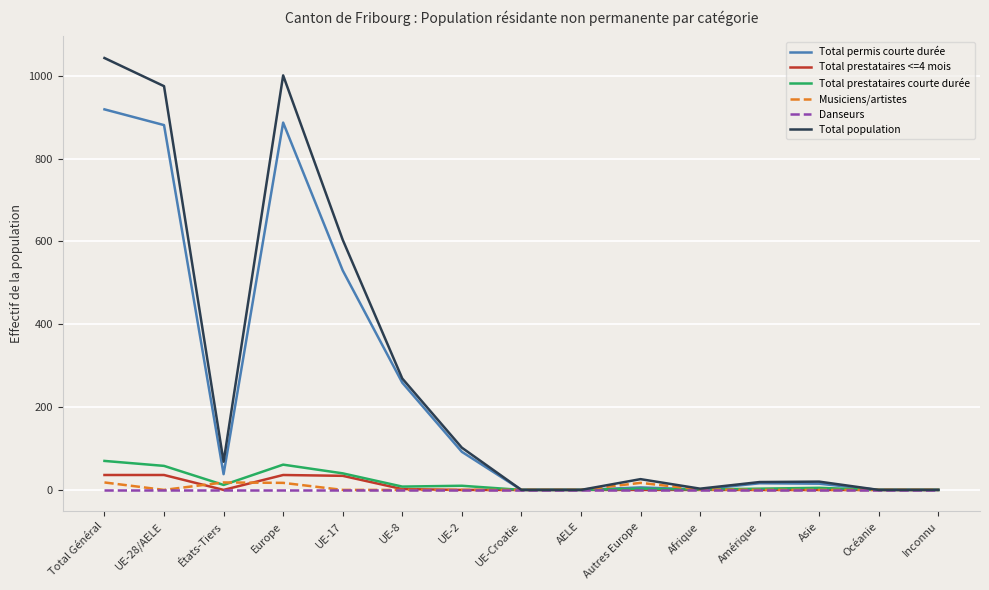

At which label is Total permis courte durée closest to 459?

UE-17